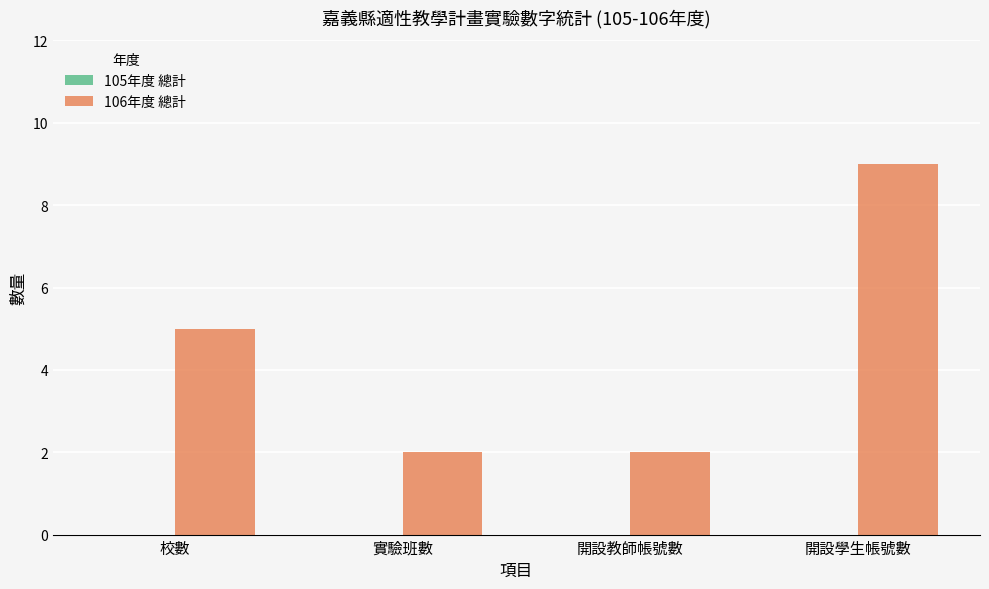

What is the difference between the values at 校數 and 實驗班數?

3